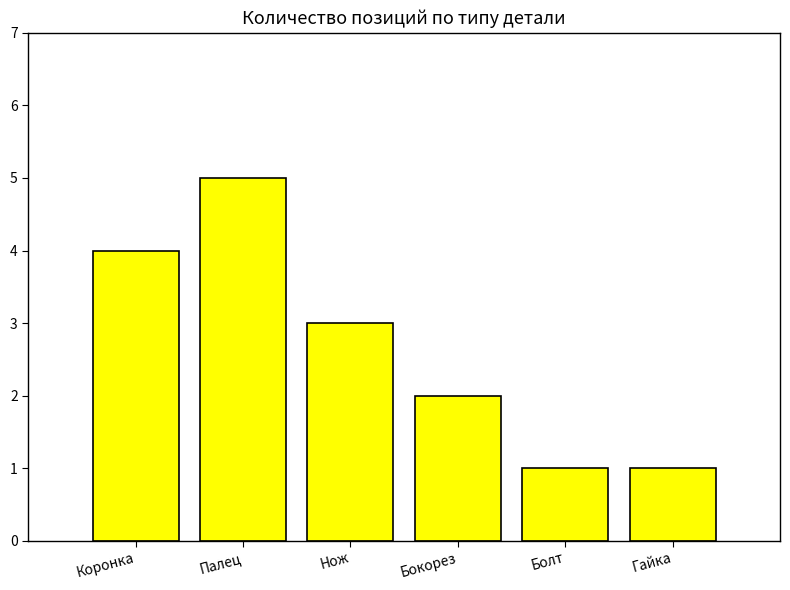

What is the difference between the maximum and second lowest values?

4